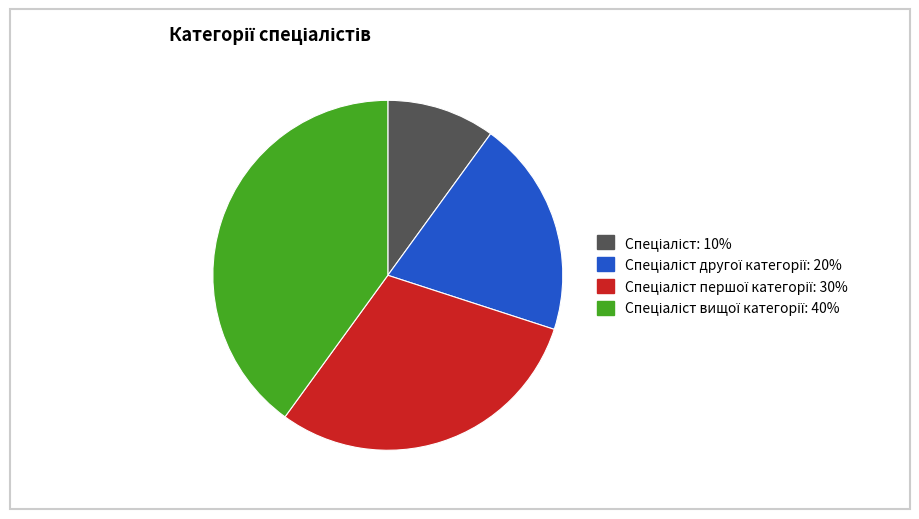

Is there a majority slice in this chart?

No